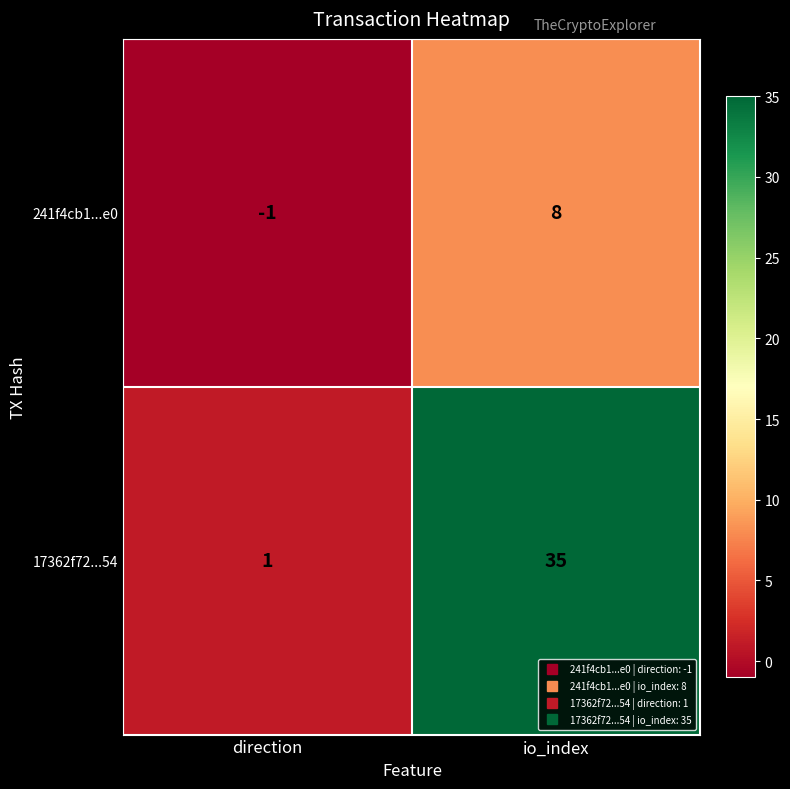

Count the number of data series in this chart.

2